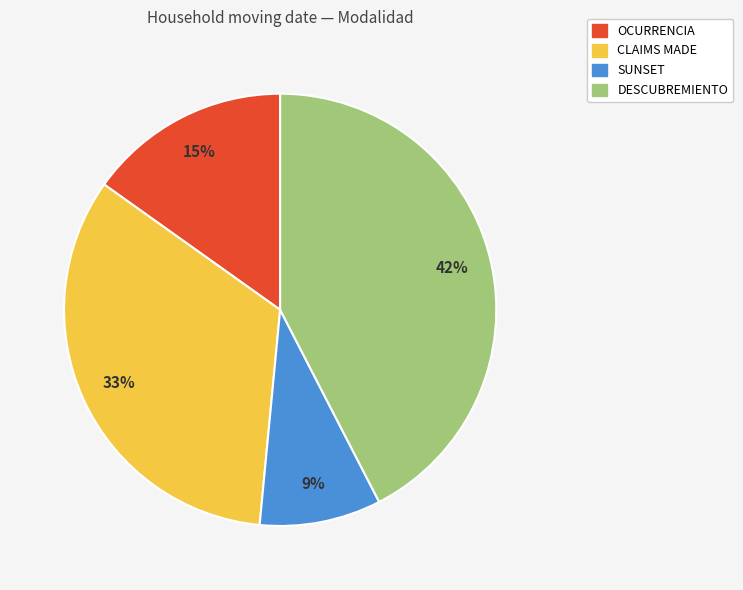

Do OCURRENCIA and SUNSET together represent more than half of the pie?

No